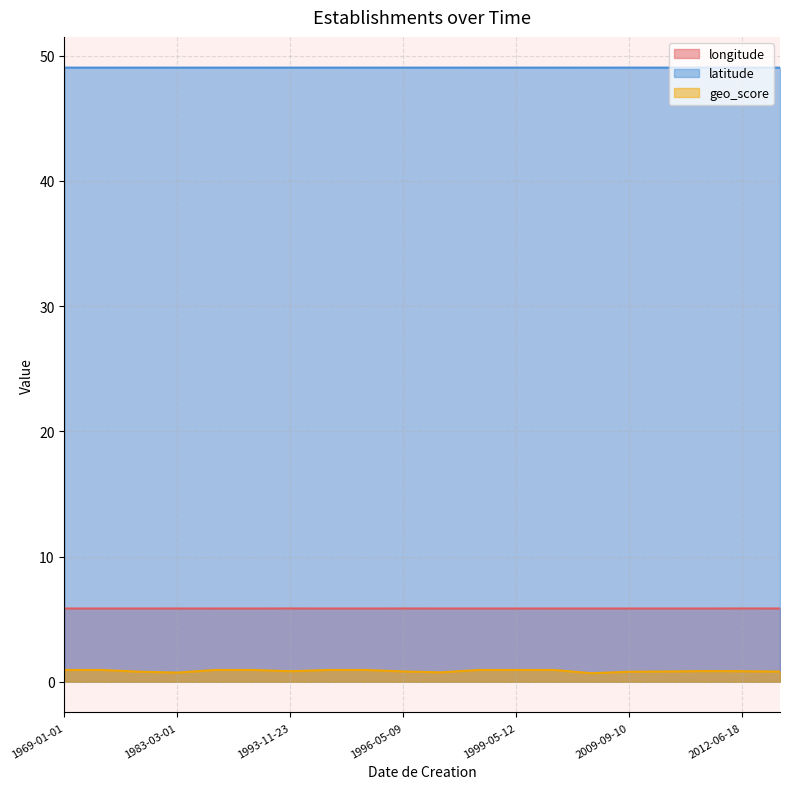

What position from the left is 1969-11-01?

2